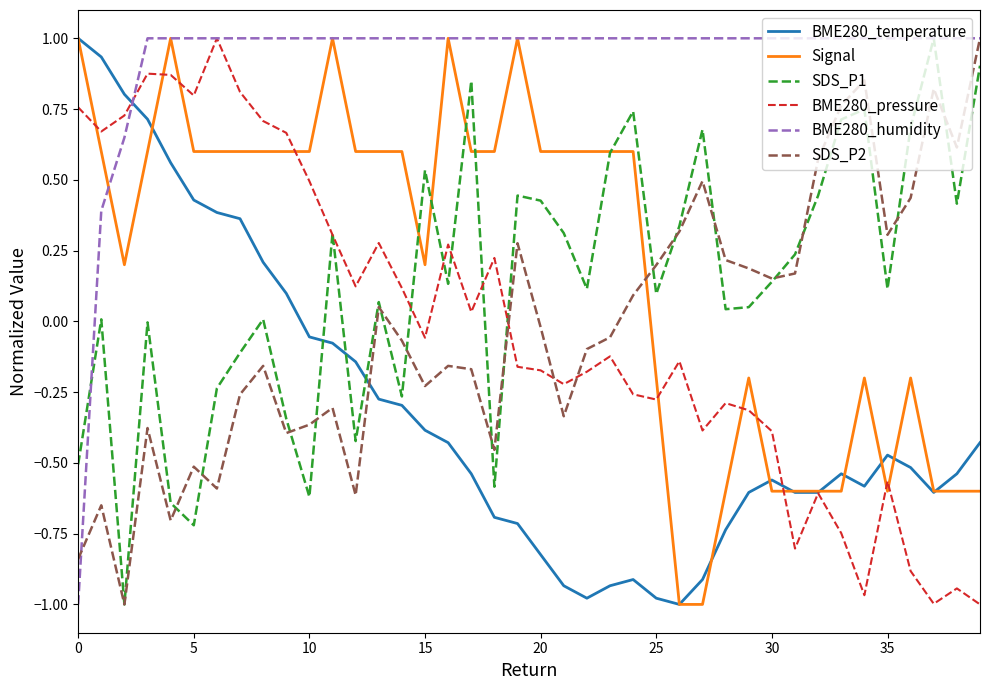

True or false: BME280_humidity and BME280_temperature cross at least once.

True